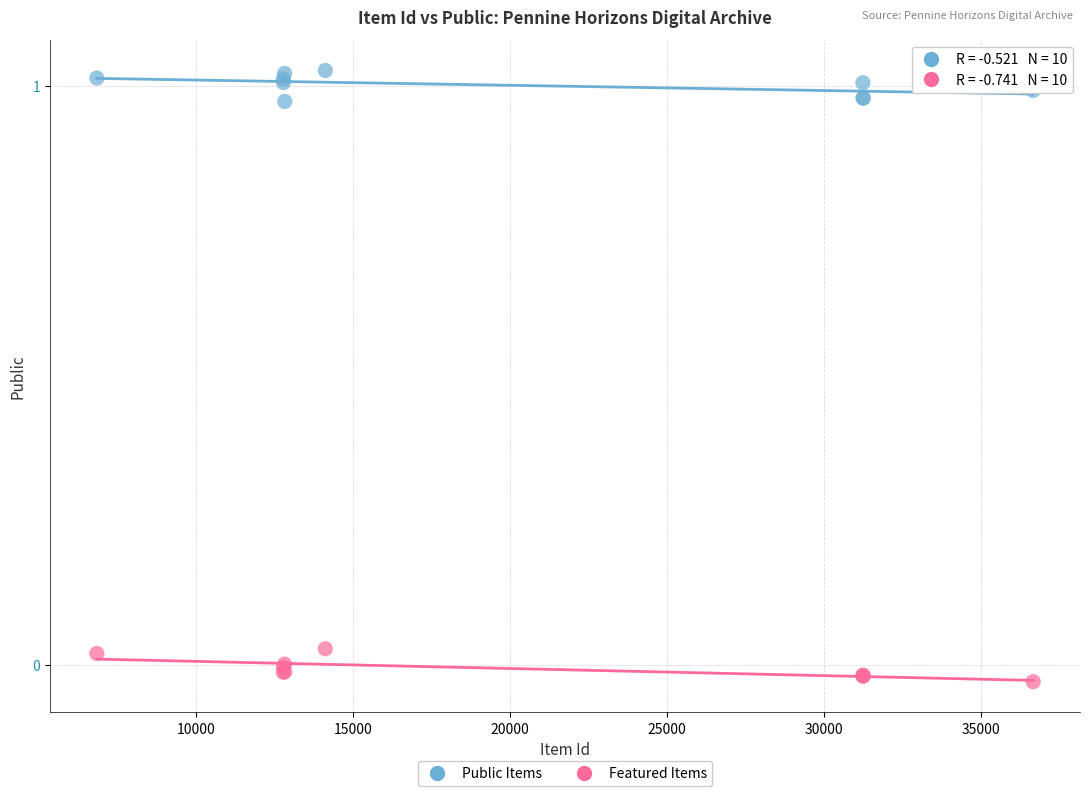

What is the X range (max minus min) for the scatter plot?

29831.0